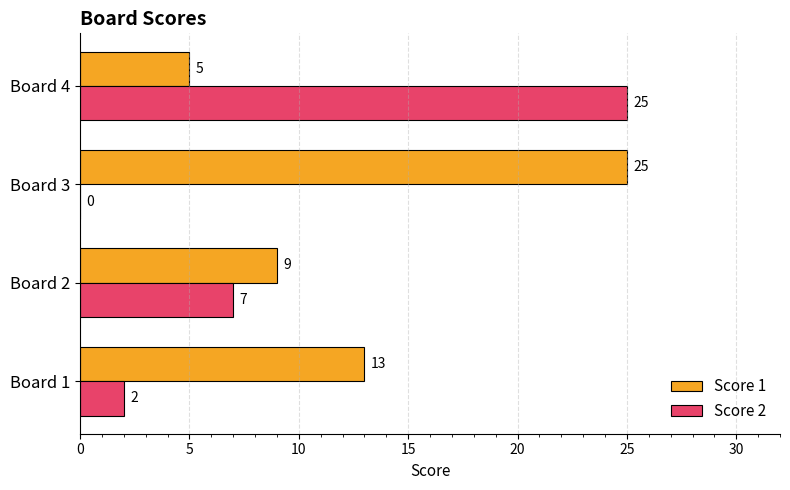

What is the approximate value of Score 2 at Board 2, to the nearest 5?

5